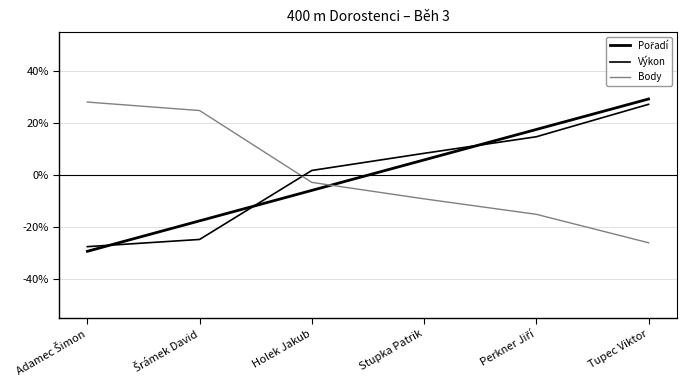

Rank the categories by Body value from highest to lowest.

Adamec Šimon, Šrámek David, Holek Jakub, Stupka Patrik, Perkner Jiří, Tupec Viktor